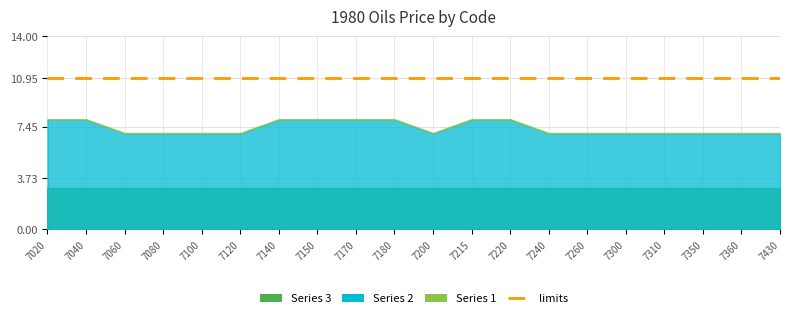

What is the sum of all limits values?

219.0